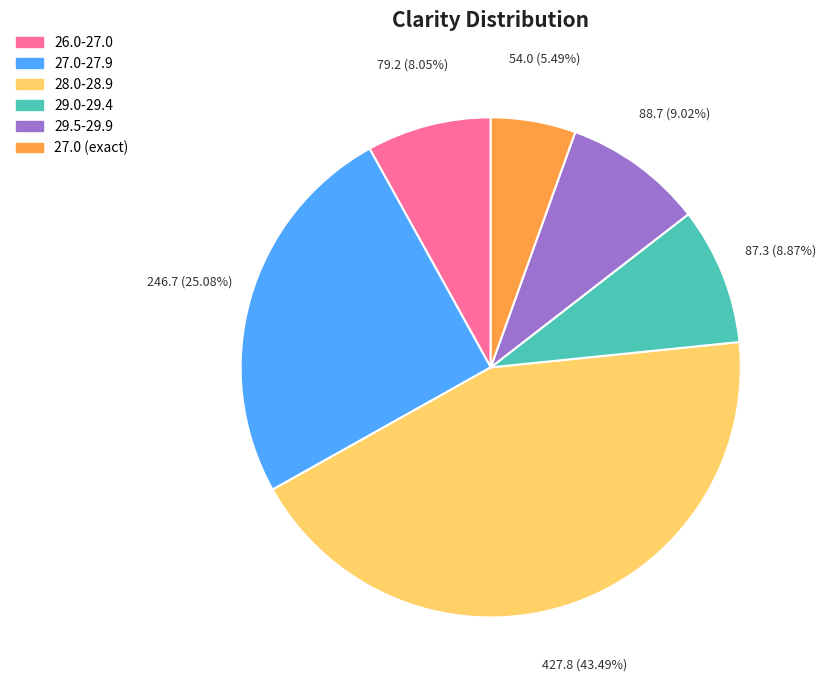

To the nearest percent, what is the average slice percentage?

17%